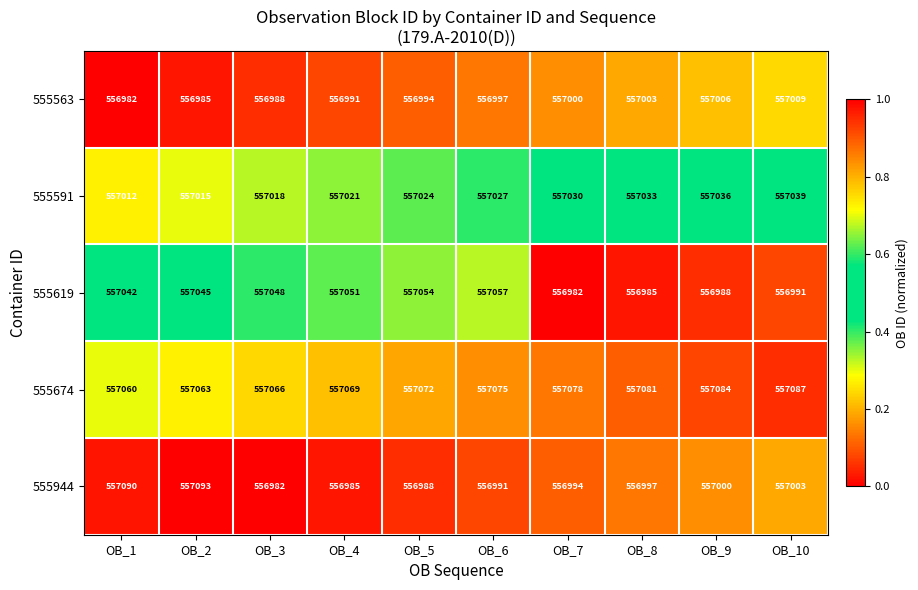

How many 555591 values are between 557018 and 557033?

6